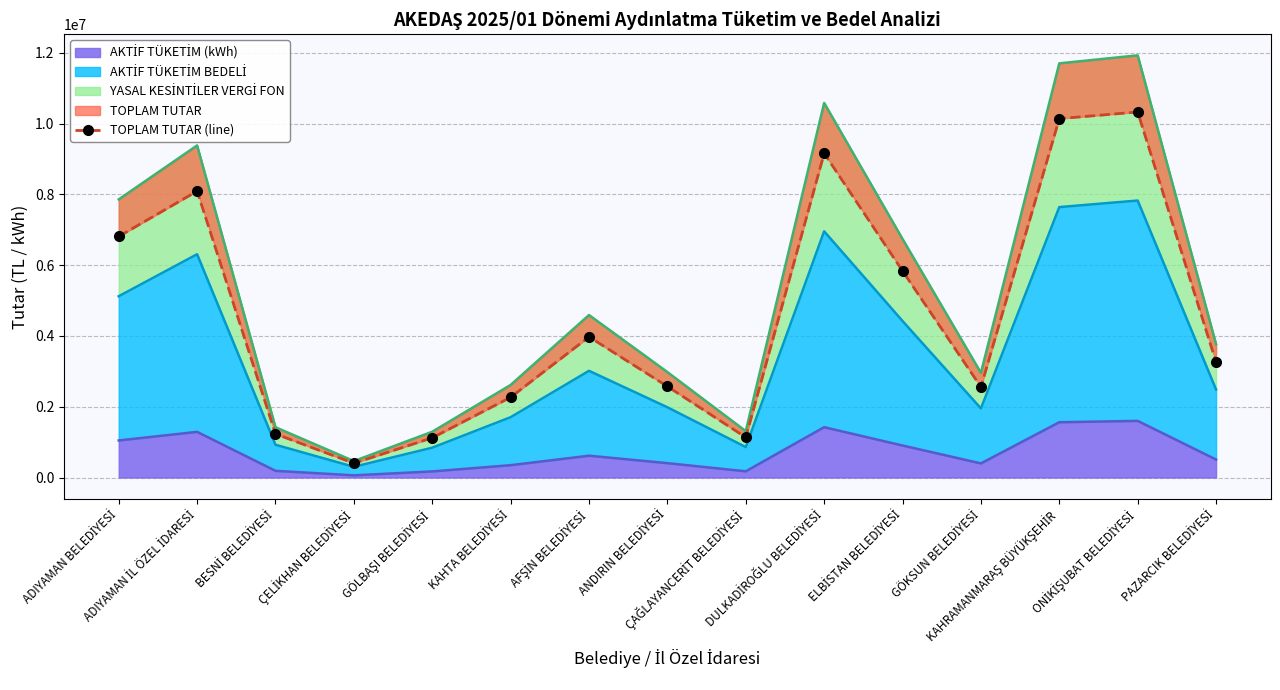

Rank the categories by value from lowest to highest.

ÇELİKHAN BELEDİYESİ, GÖLBAŞI BELEDİYESİ, ÇAĞLAYANCERİT BELEDİYESİ, BESNİ BELEDİYESİ, KAHTA BELEDİYESİ, GÖKSUN BELEDİYESİ, ANDIRIN BELEDİYESİ, PAZARCIK BELEDİYESİ, AFŞİN BELEDİYESİ, ELBİSTAN BELEDİYESİ, ADIYAMAN BELEDİYESİ, ADIYAMAN İL ÖZEL İDARESİ, DULKADİROĞLU BELEDİYESİ, KAHRAMANMARAŞ BÜYÜKŞEHİR, ONİKİŞUBAT BELEDİYESİ